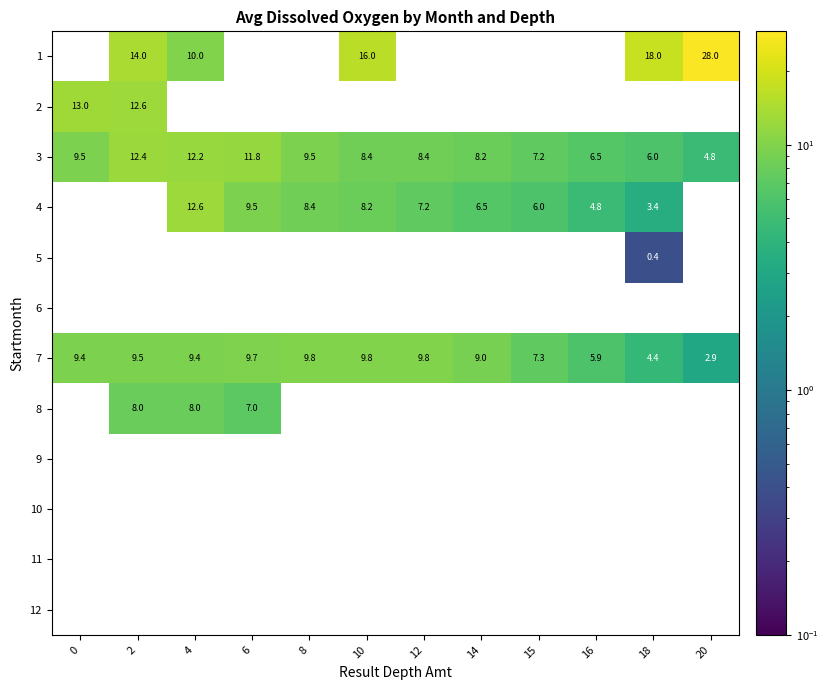

What is the highest value of the 7 series?

9.8